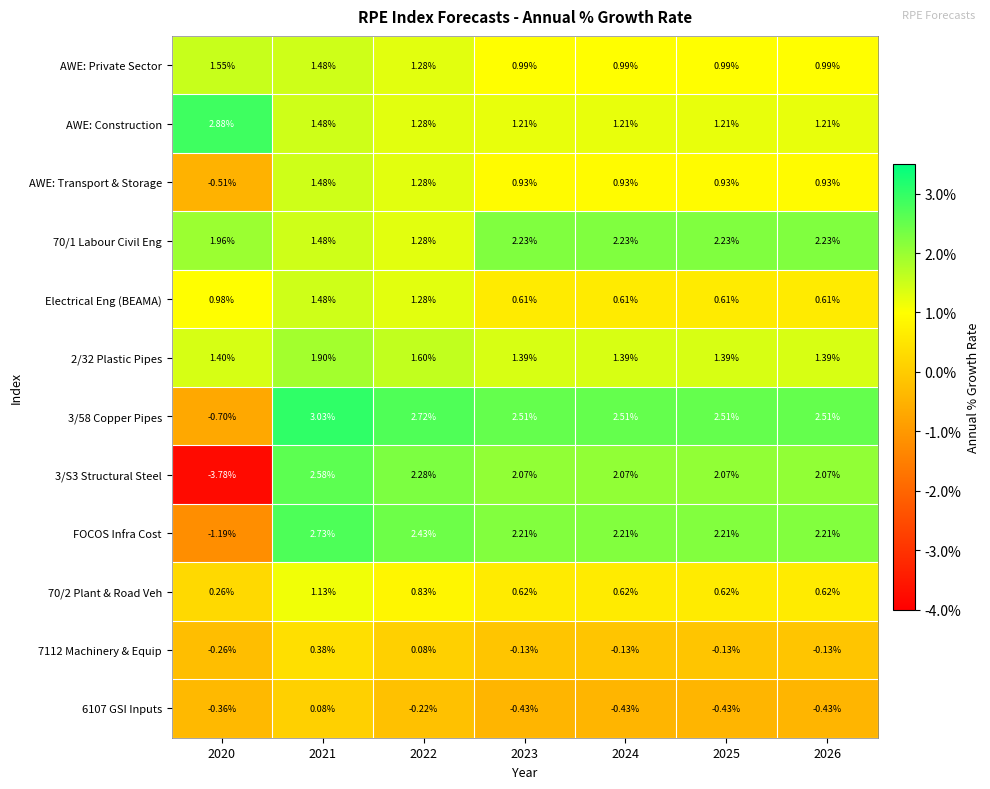

Is the value of 70/1 Labour Civil Eng at 2023 greater than the value of Electrical Eng (BEAMA) at 2023?

Yes